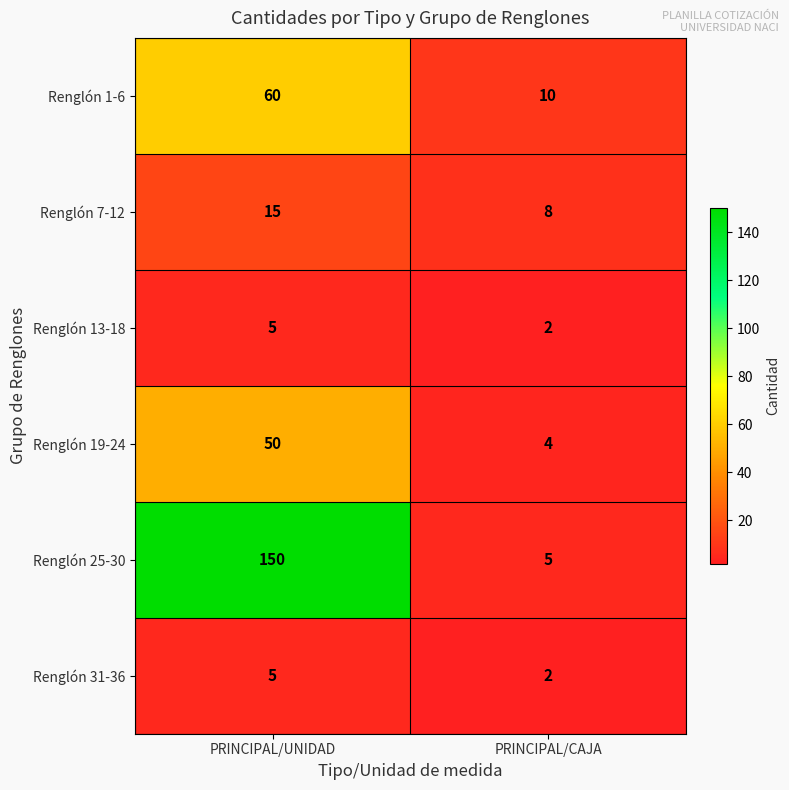

At how many categories does at least one series exceed 12?

1